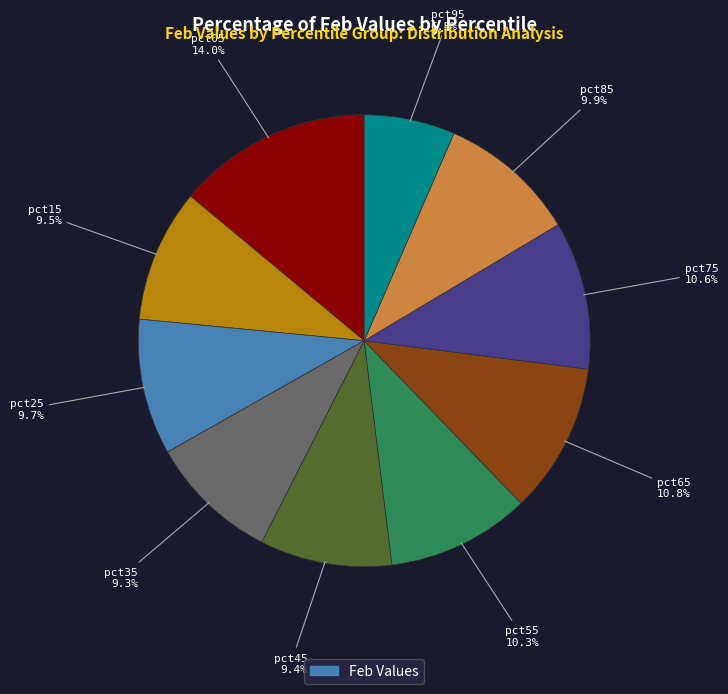

Is there any slice that represents more than half of the pie?

No